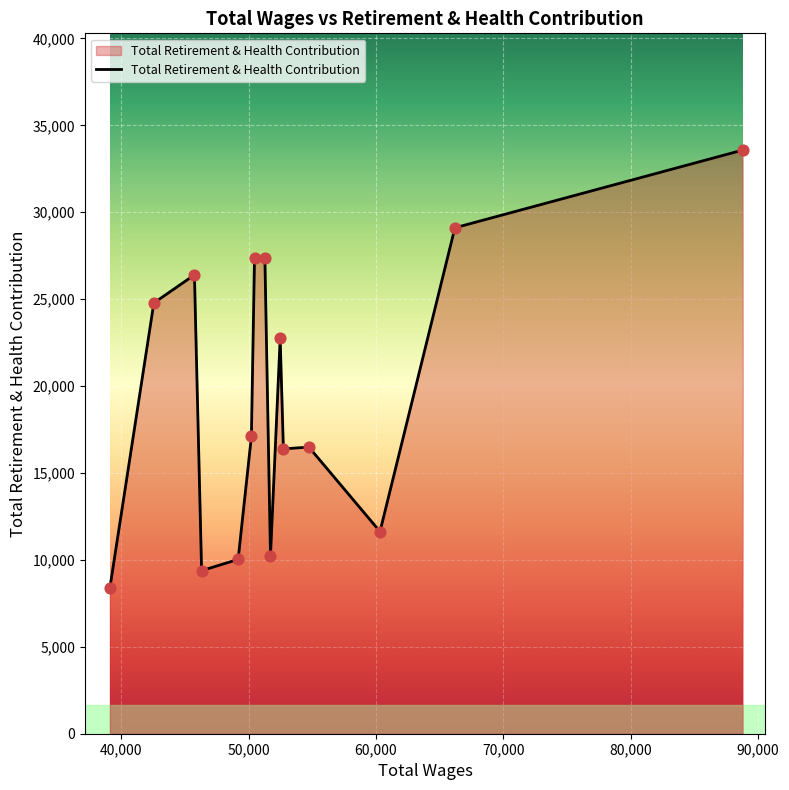

What is the greatest value displayed?

33579